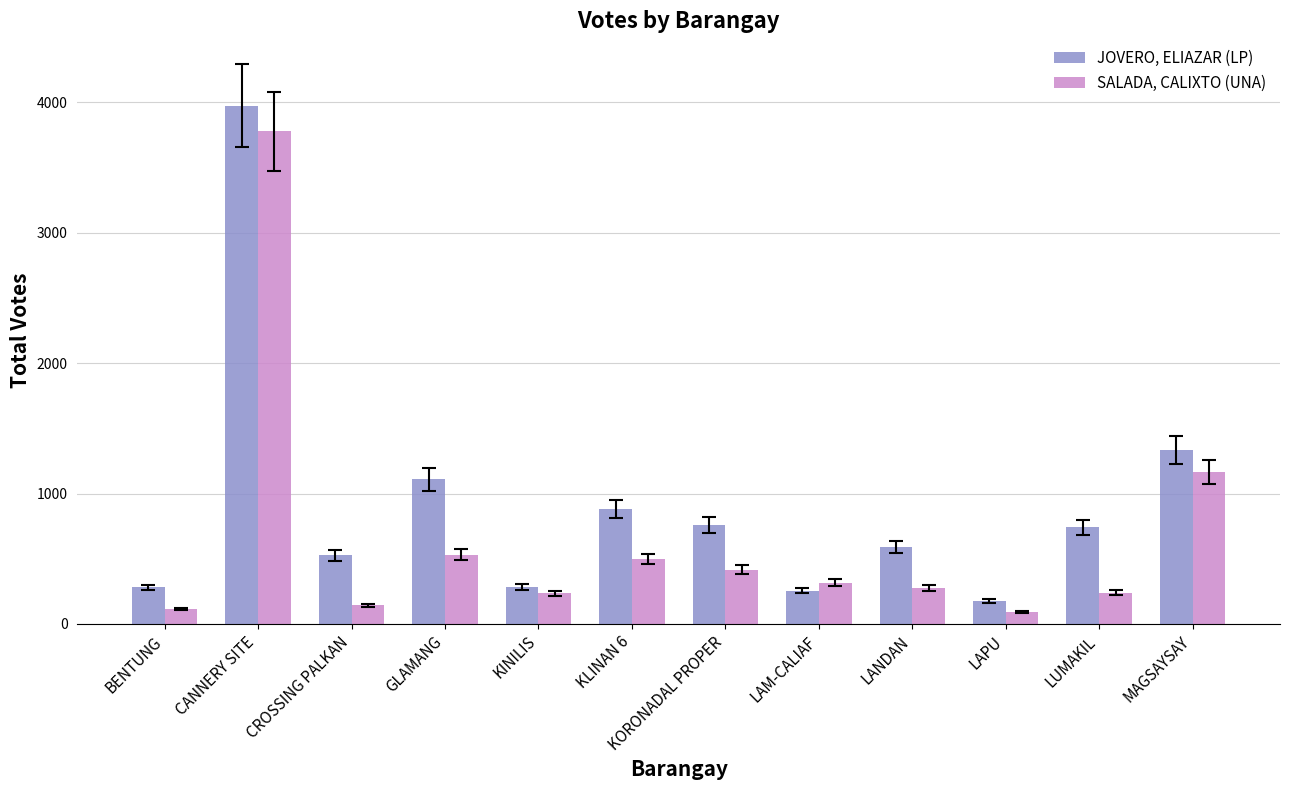

At which category is the sum across all series the highest?

CANNERY SITE